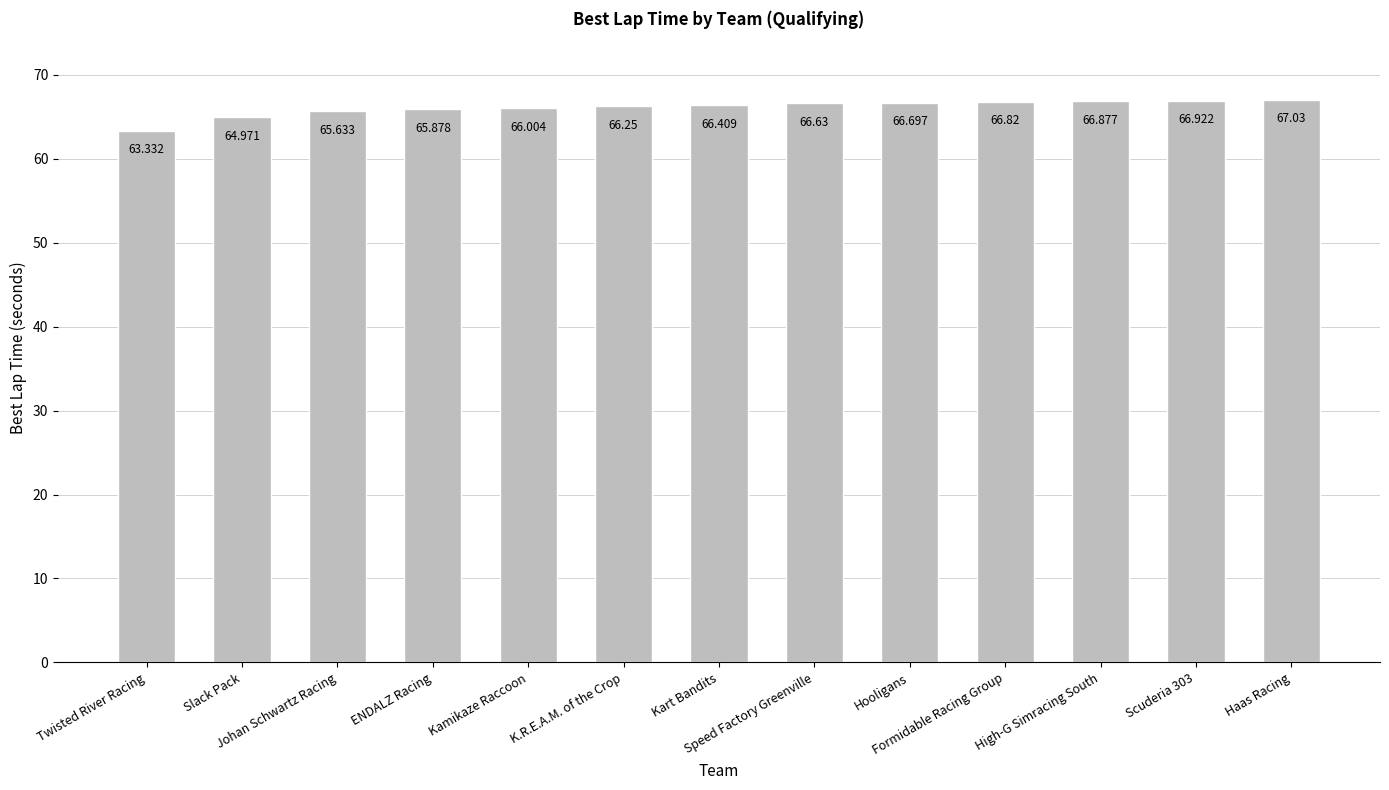

How many categories are shown in the chart?

13